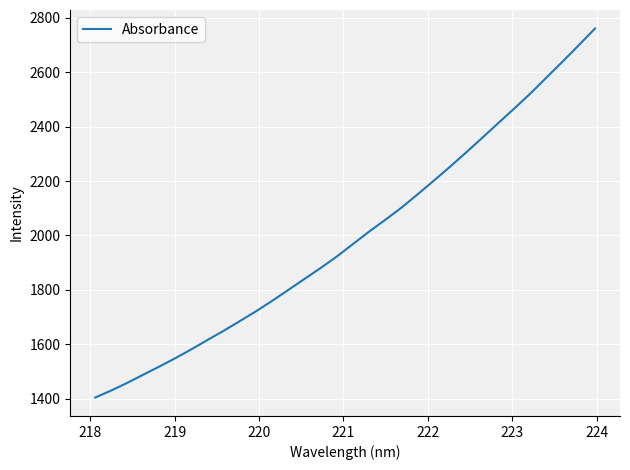

What is the maximum value shown in the chart?

2760.4